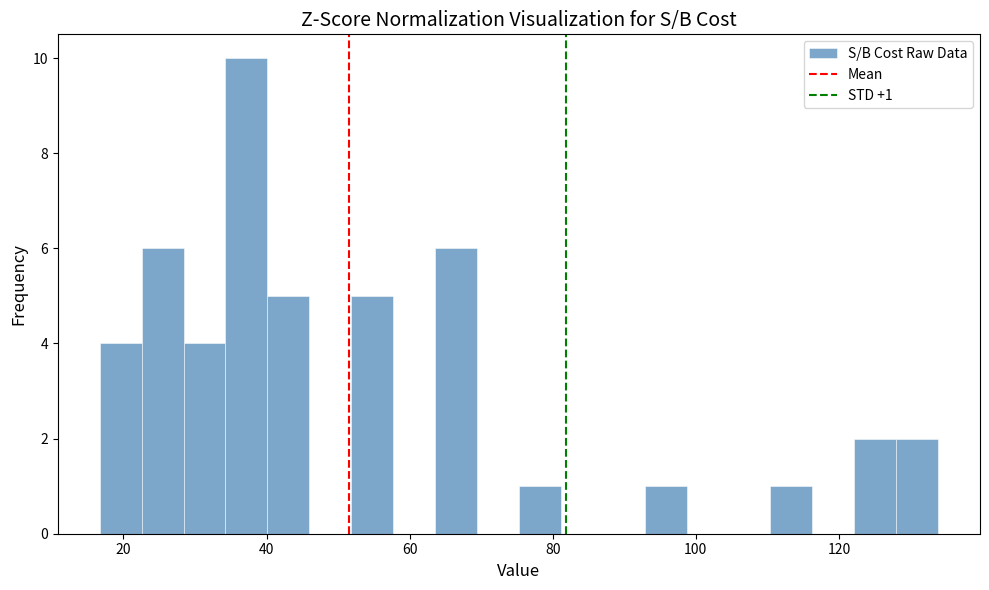

Read against the x-axis, roughly where is the centre of the tallest bar?

38